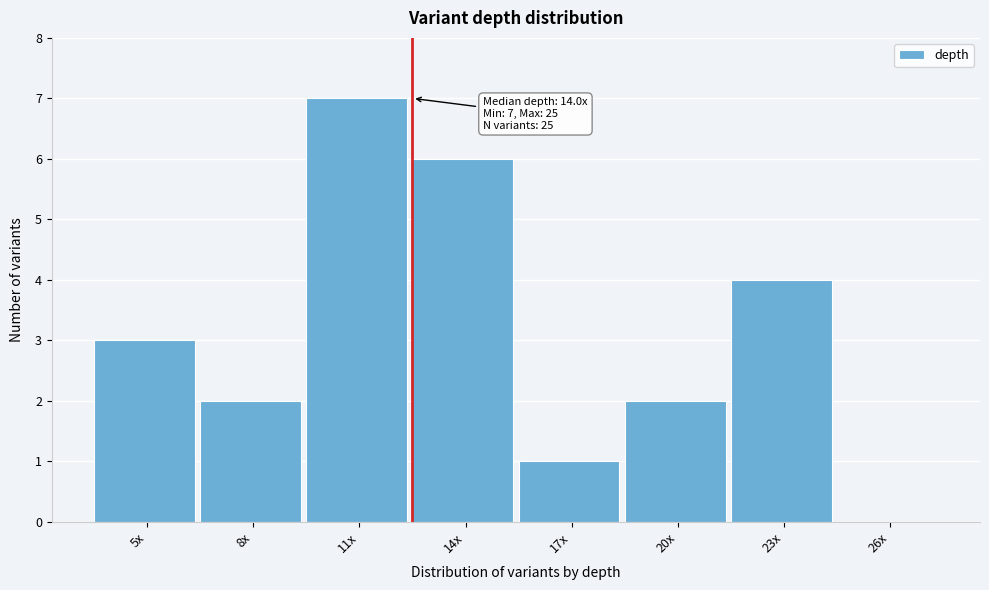

Reading left to right, what are all the values shown in this chart?

5x=3	8x=2	11x=7	14x=6	17x=1	20x=2	23x=4	26x=0